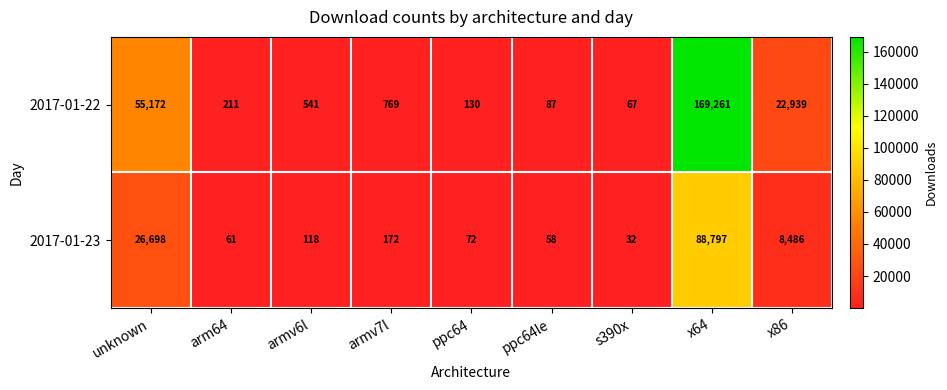

What is the difference between the maximum and minimum values in the 2017-01-23 series?

88765